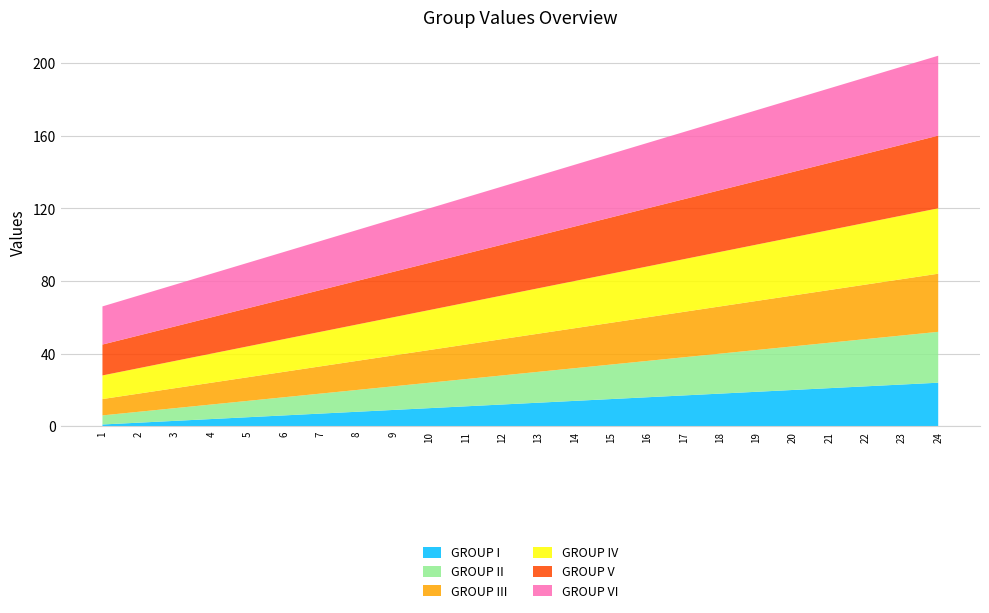

Reading left to right, transcribe all the data shown in this chart.

GROUP I: 1	2	3	4	5	6	7	8	9	10	11	12	13	14	15	16	17	18	19	20	21	22	23	24
GROUP II: 5	6	7	8	9	10	11	12	13	14	15	16	17	18	19	20	21	22	23	24	25	26	27	28
GROUP III: 9	10	11	12	13	14	15	16	17	18	19	20	21	22	23	24	25	26	27	28	29	30	31	32
GROUP IV: 13	14	15	16	17	18	19	20	21	22	23	24	25	26	27	28	29	30	31	32	33	34	35	36
GROUP V: 17	18	19	20	21	22	23	24	25	26	27	28	29	30	31	32	33	34	35	36	37	38	39	40
GROUP VI: 21	22	23	24	25	26	27	28	29	30	31	32	33	34	35	36	37	38	39	40	41	42	43	44